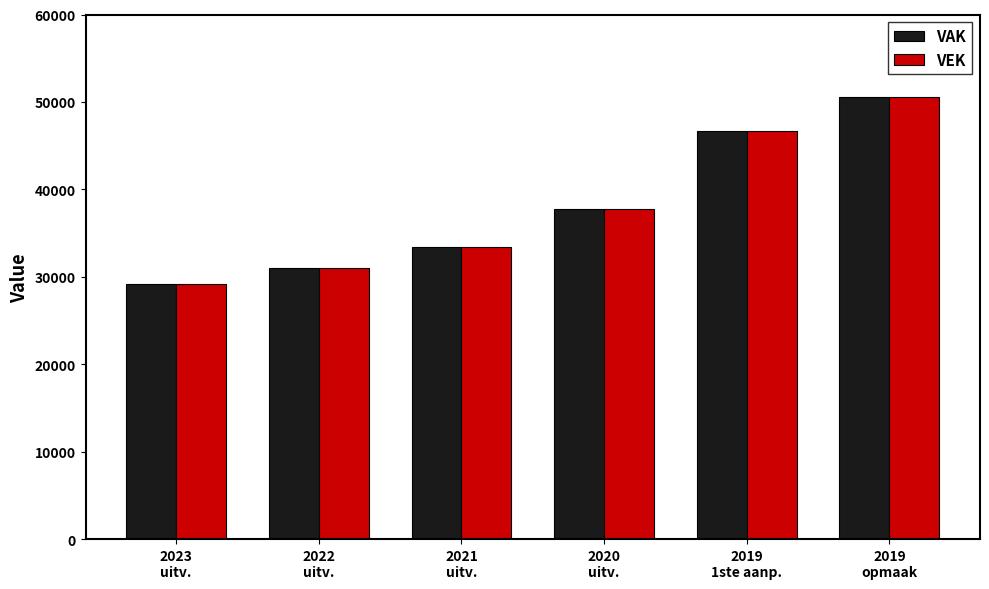

Is the value of VAK at 2019
opmaak greater than the value of VEK at 2022
uitv.?

Yes